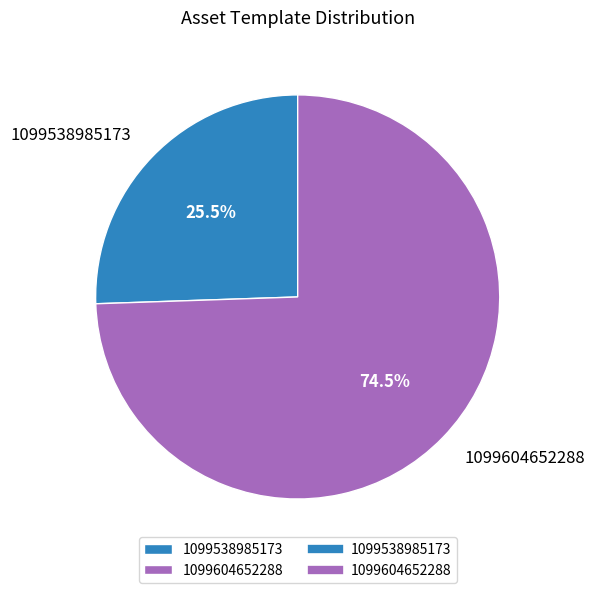

Combined, do 1099538985173 and 1099604652288 account for over 50%?

Yes